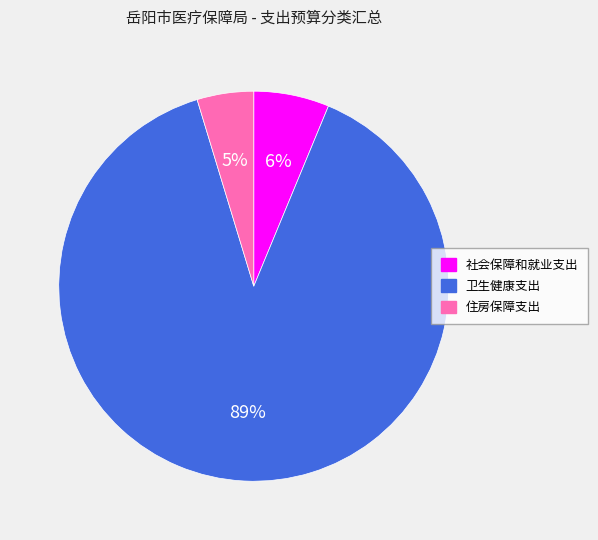

How many slices are in this pie chart?

3